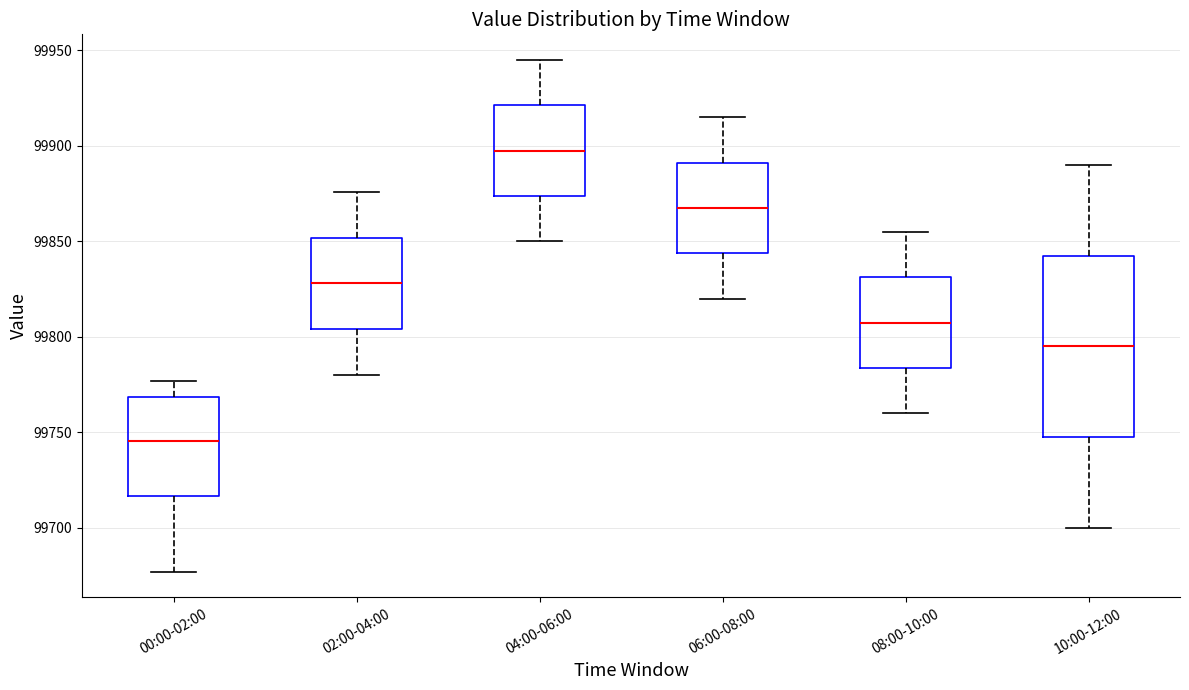

Reading left to right, read every box against the y-axis: the position of its median line, the range the box covers, and the ends of its whiskers. The values are not printed on the chart, so give them approximately, as read against the axis.

00:00-02:00: median 99745, box 99715 to 99770, whiskers 99675 to 99775
02:00-04:00: median 99830, box 99805 to 99850, whiskers 99780 to 99875
04:00-06:00: median 99900, box 99875 to 99920, whiskers 99850 to 99945
06:00-08:00: median 99870, box 99845 to 99890, whiskers 99820 to 99915
08:00-10:00: median 99810, box 99785 to 99830, whiskers 99760 to 99855
10:00-12:00: median 99795, box 99750 to 99845, whiskers 99700 to 99890